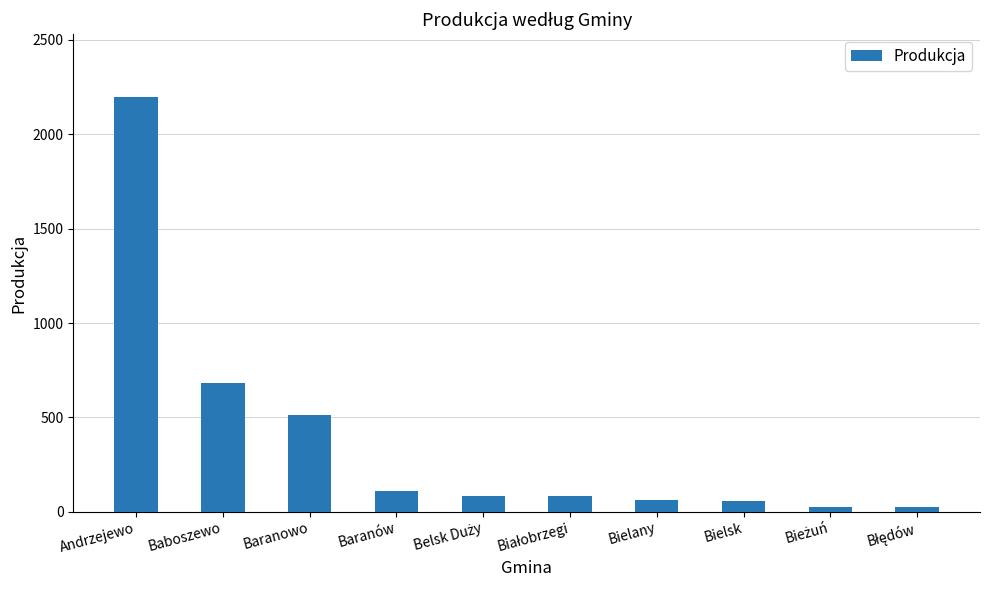

What is the difference between the maximum and minimum values?

2175.1